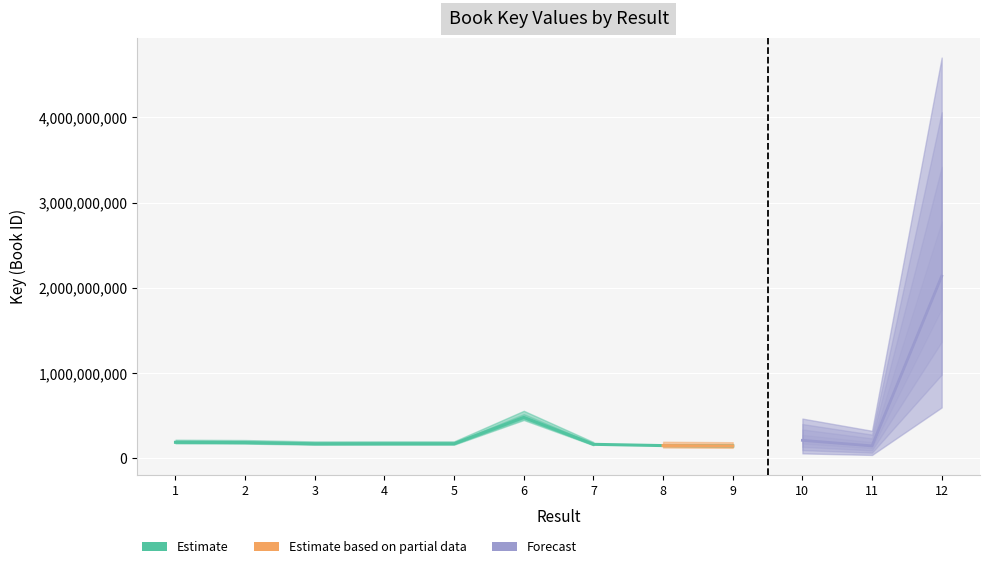

At which category does the chart reach its peak across all series?

12